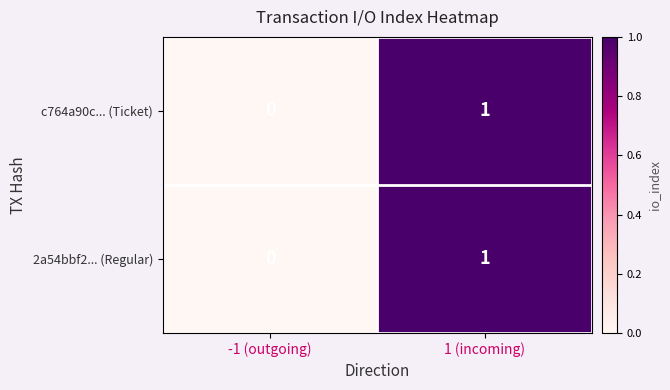

At which category is the sum across all series the highest?

1 (incoming)